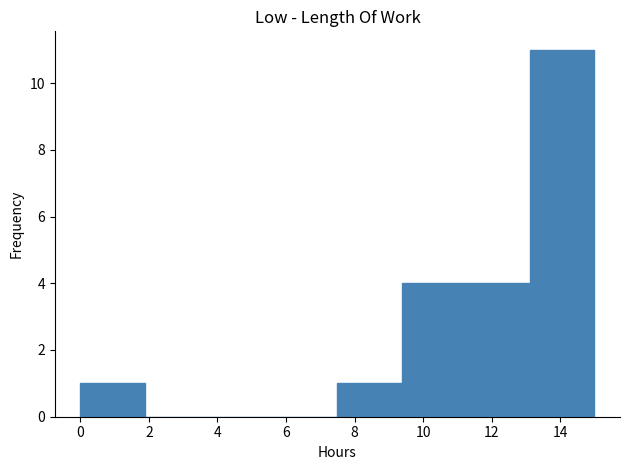

Reading left to right, list every bar in this chart as the range it spans on the x-axis followed by its height. Neither the bar edges nor the heights are printed on the chart, so give them approximately, as read against the axes.

0.0 to 1.8: 1
1.8 to 3.8: 0
3.8 to 5.6: 0
5.6 to 7.6: 0
7.6 to 9.4: 1
9.4 to 11.2: 4
11.2 to 13.2: 4
13.2 to 15.0: 11